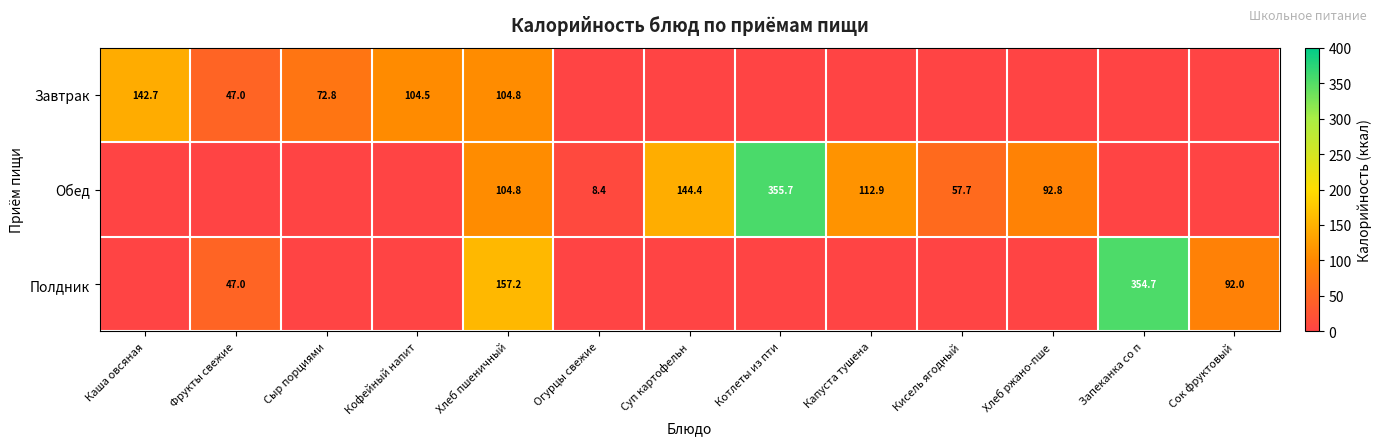

True or false: Полдник has a value of 163.6 at Сок фруктовый.

False